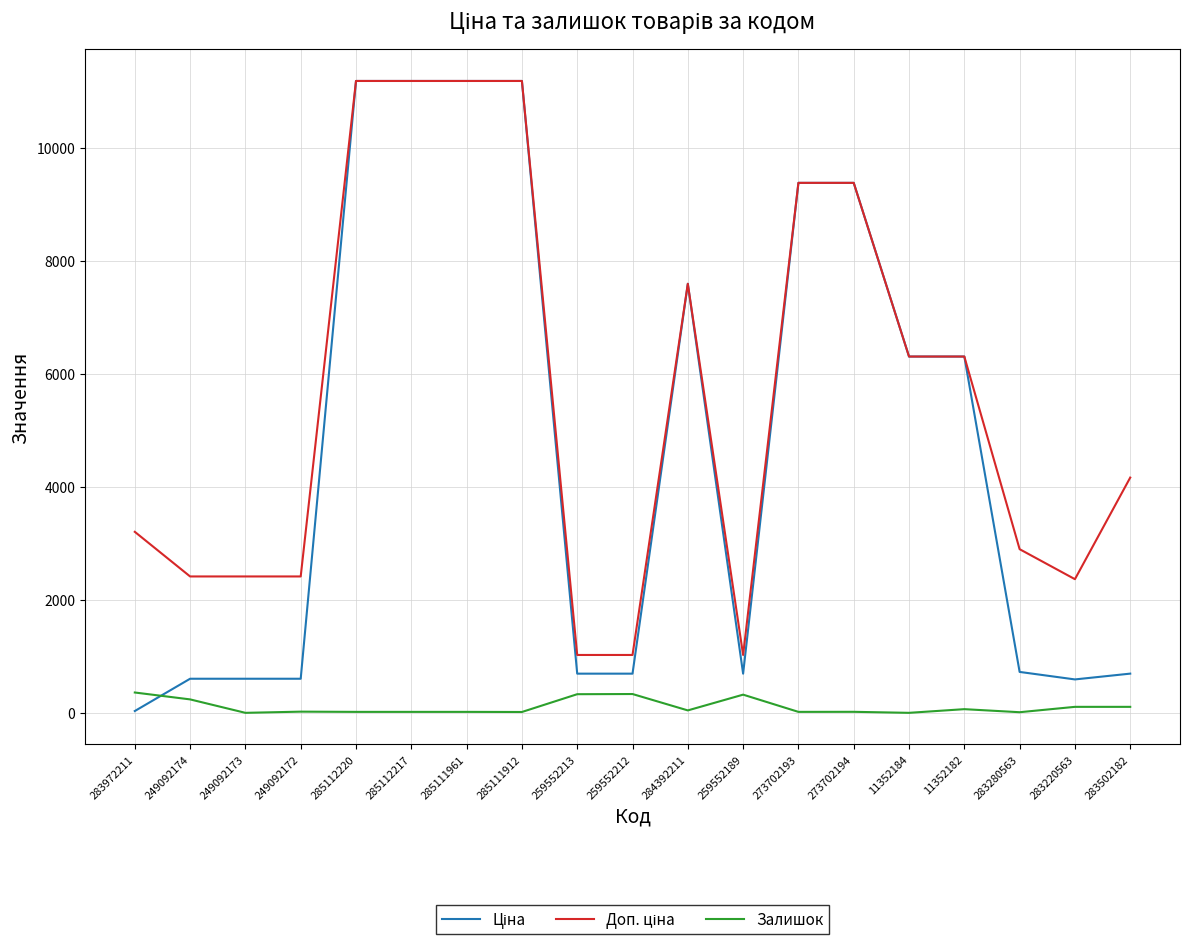

What is the spread (max minus min) of values at 259552189?

702.6